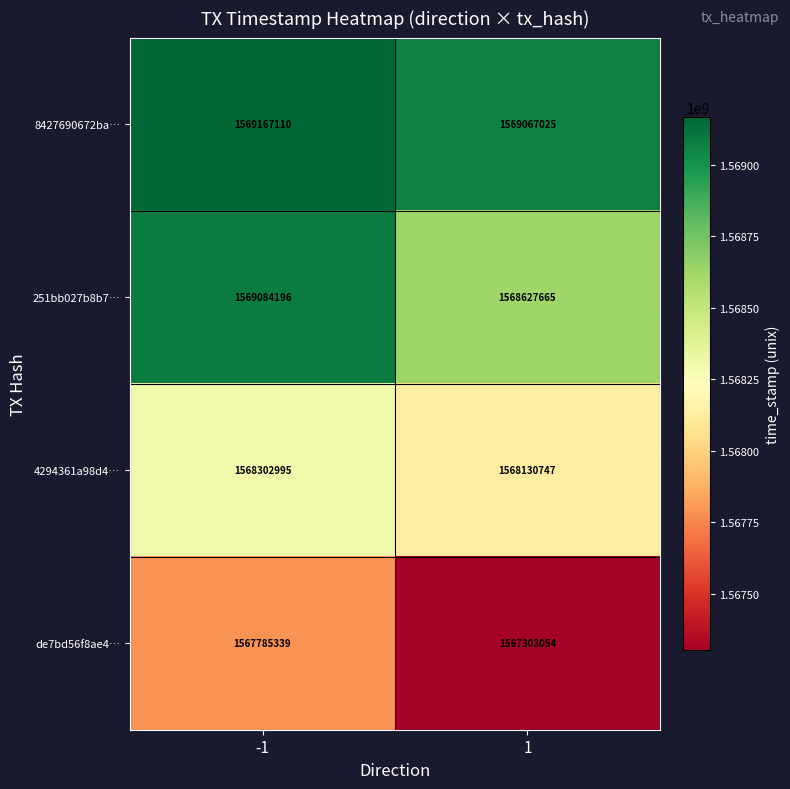

Reading left to right, list all the values displayed in this chart.

8427690672ba…: 1569167110	1569067025
251bb027b8b7…: 1569084196	1568627665
4294361a98d4…: 1568302995	1568130747
de7bd56f8ae4…: 1567785339	1567303054